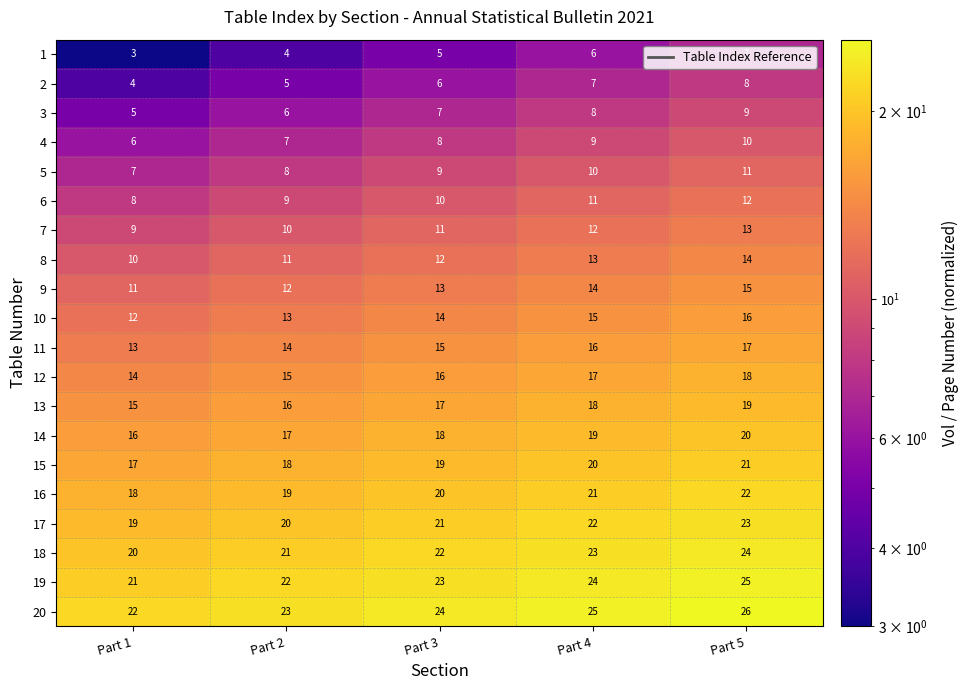

The value of 17 at Part 1 is 7. True or false?

False